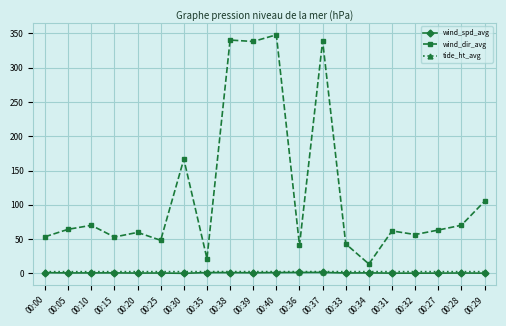

What is the smallest value displayed?

0.2